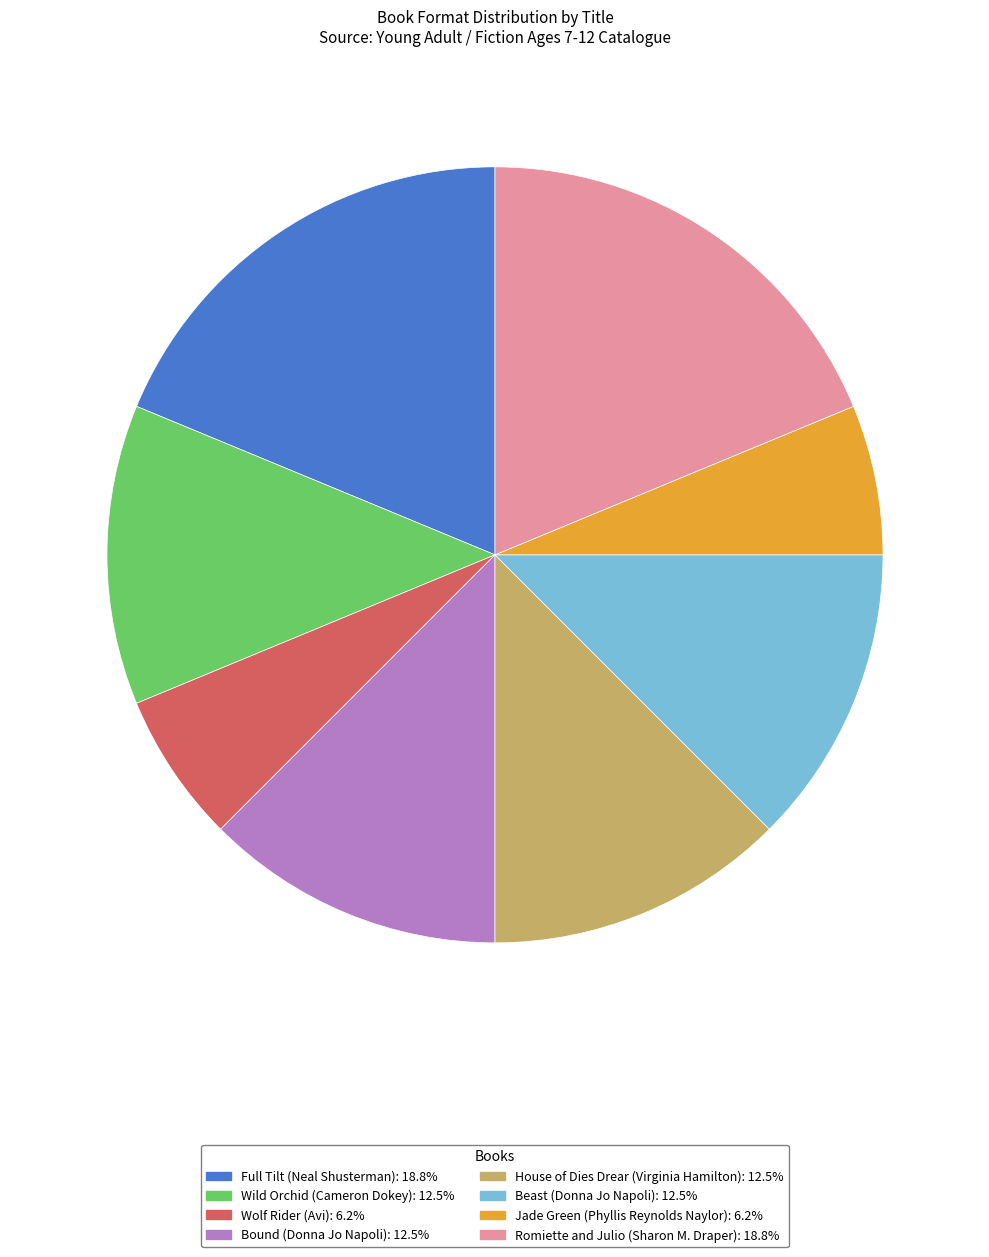

Is there any slice that represents more than half of the pie?

No